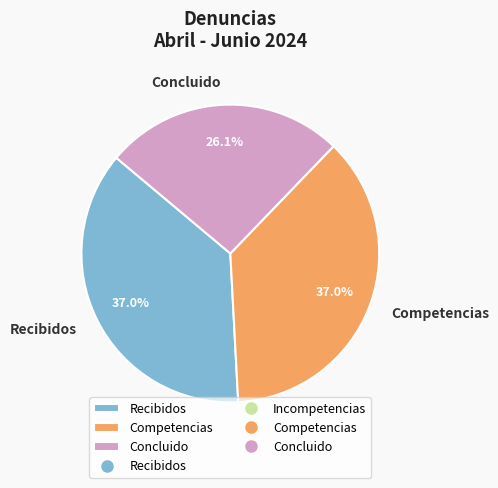

Is there any slice that represents more than half of the pie?

No